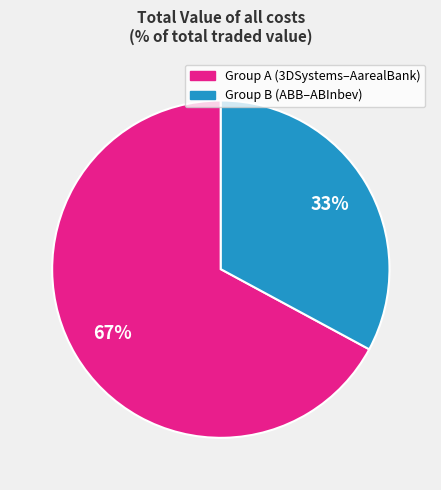

Is there a majority slice in this chart?

Yes